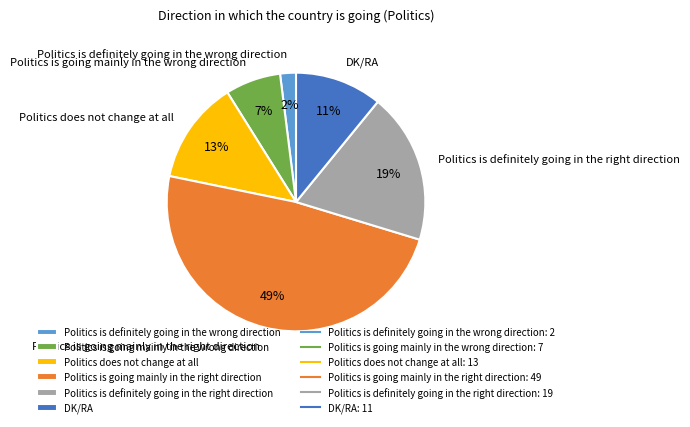

Is there a majority slice in this chart?

No